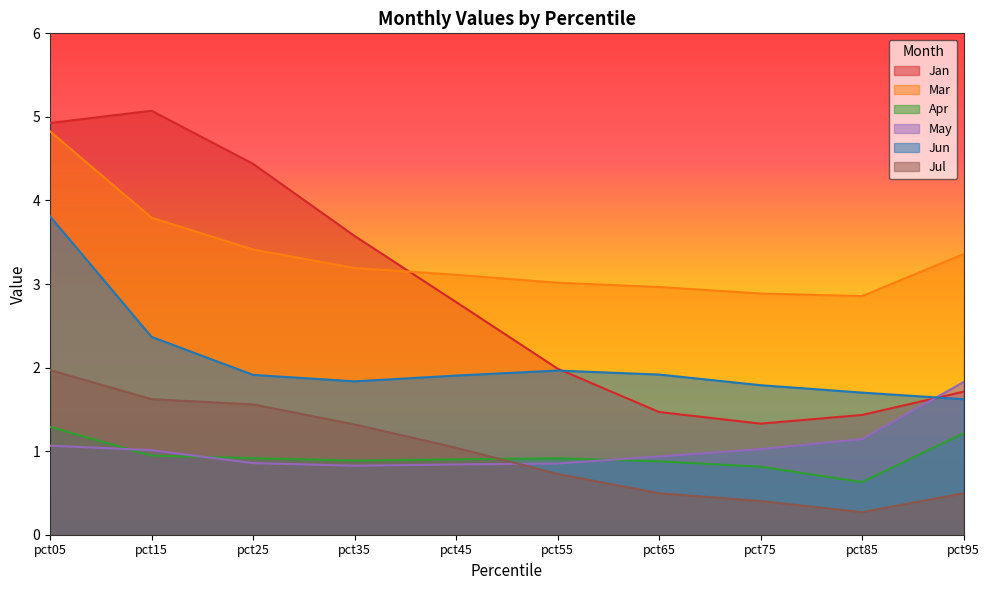

True or false: Apr and May cross at least once.

True